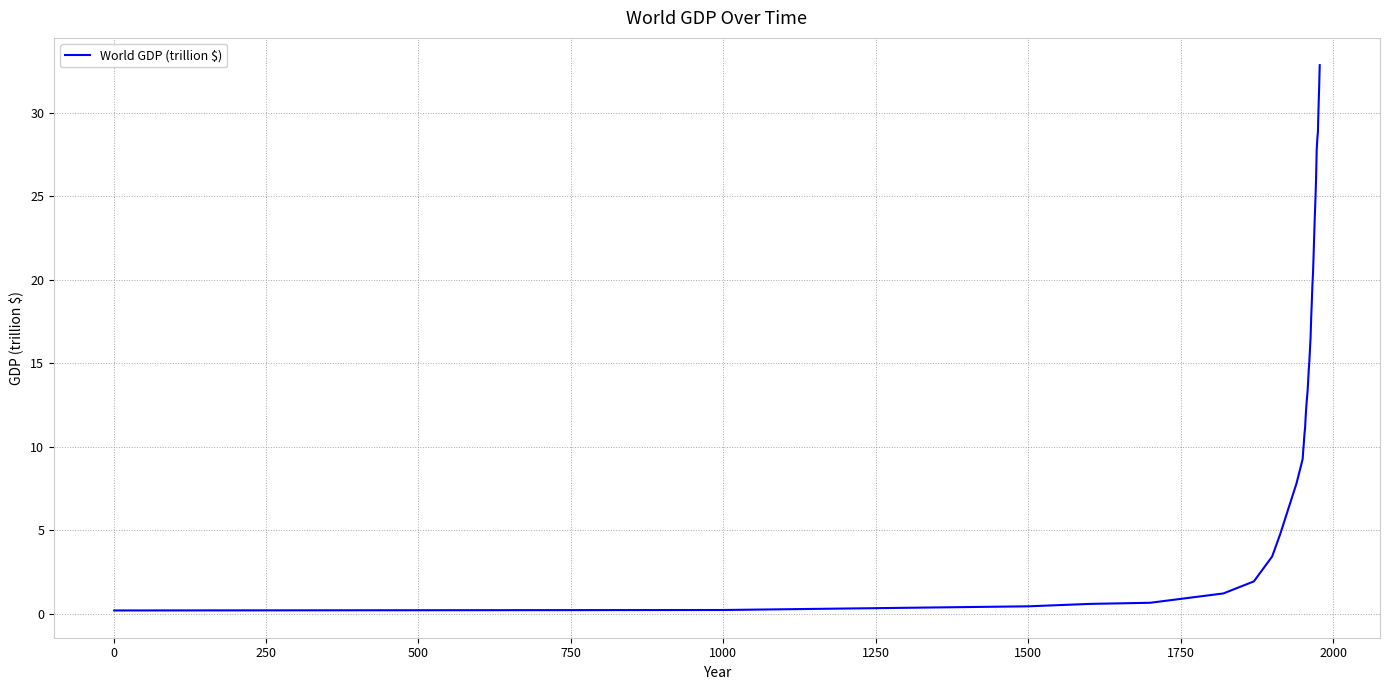

What is the difference between the maximum and minimum values?

32.7